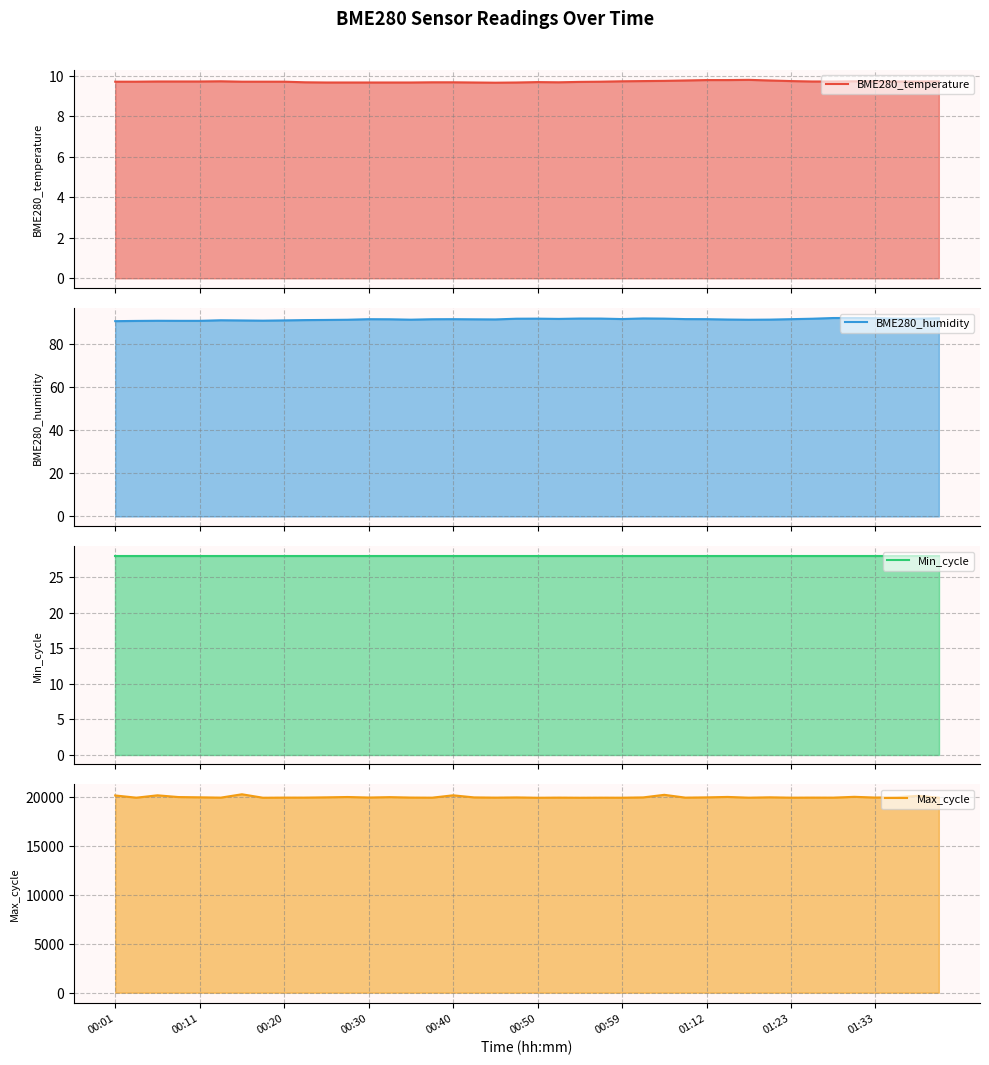

In Max_cycle, how many points are lower than both neighbors (excluding endpoints)?

14